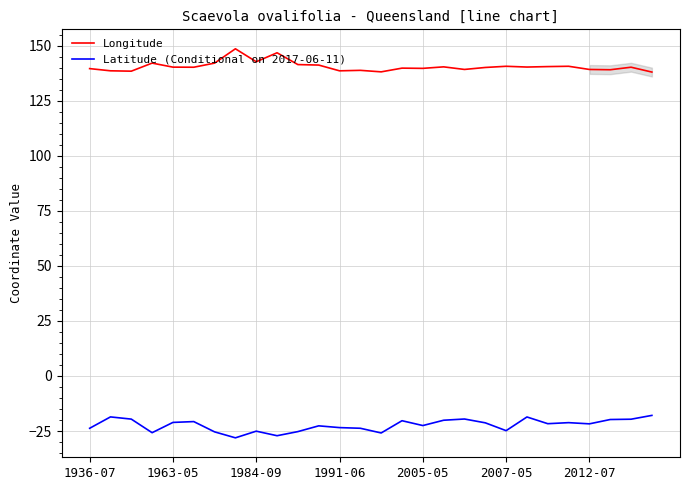

What is the sum of all Longitude values?

3935.1